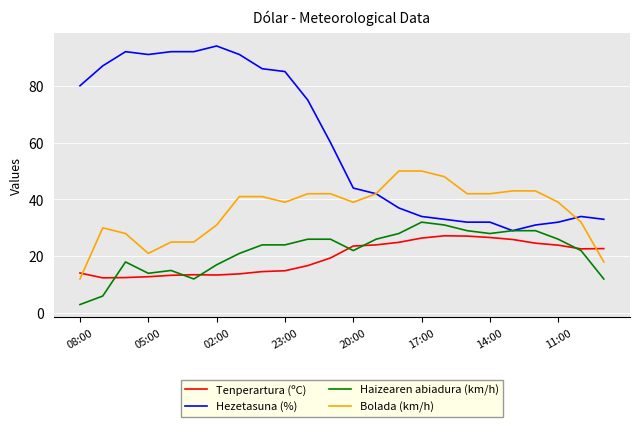

Which series has the largest total across all categories?

Hezetasuna (%)